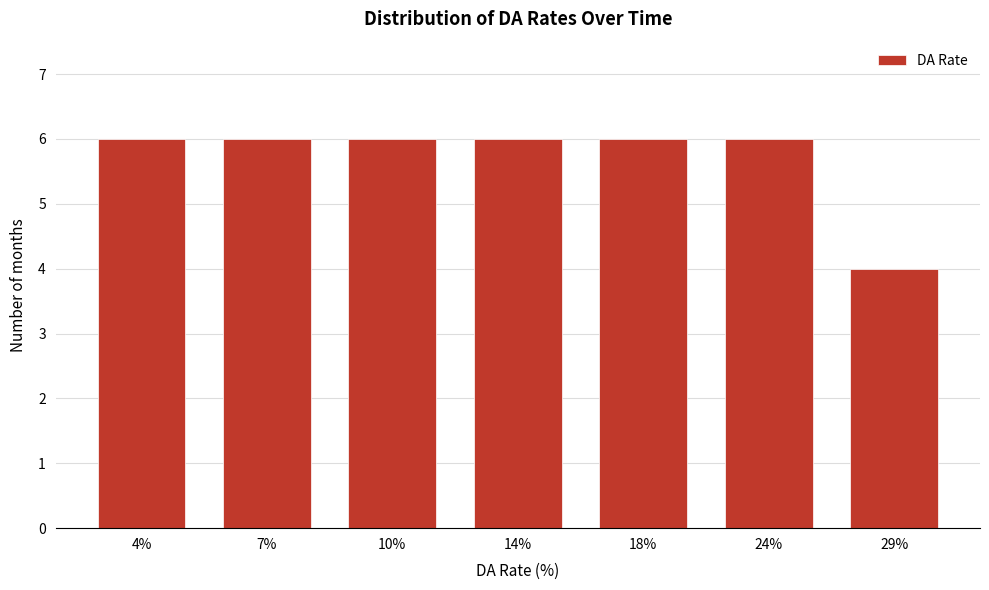

Reading left to right, transcribe all the data shown in this chart.

6	6	6	6	6	6	4